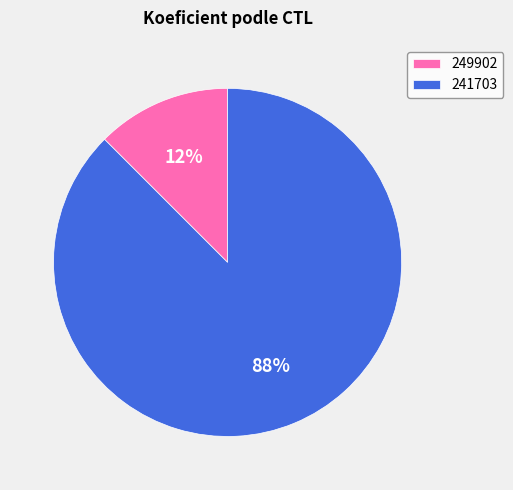

Rank the categories by value from highest to lowest.

241703, 249902